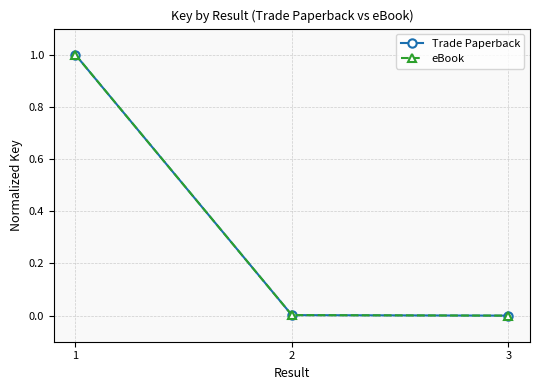

What is the difference between the maximum and minimum values in the Trade Paperback series?

1.0